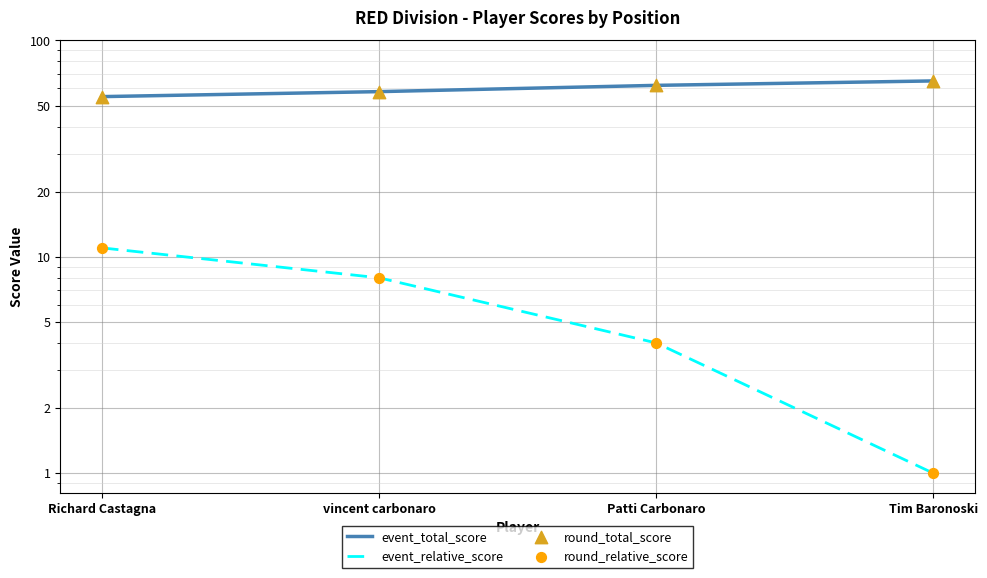

What are all the series names shown in the legend?

event_total_score, event_relative_score, round_total_score, round_relative_score